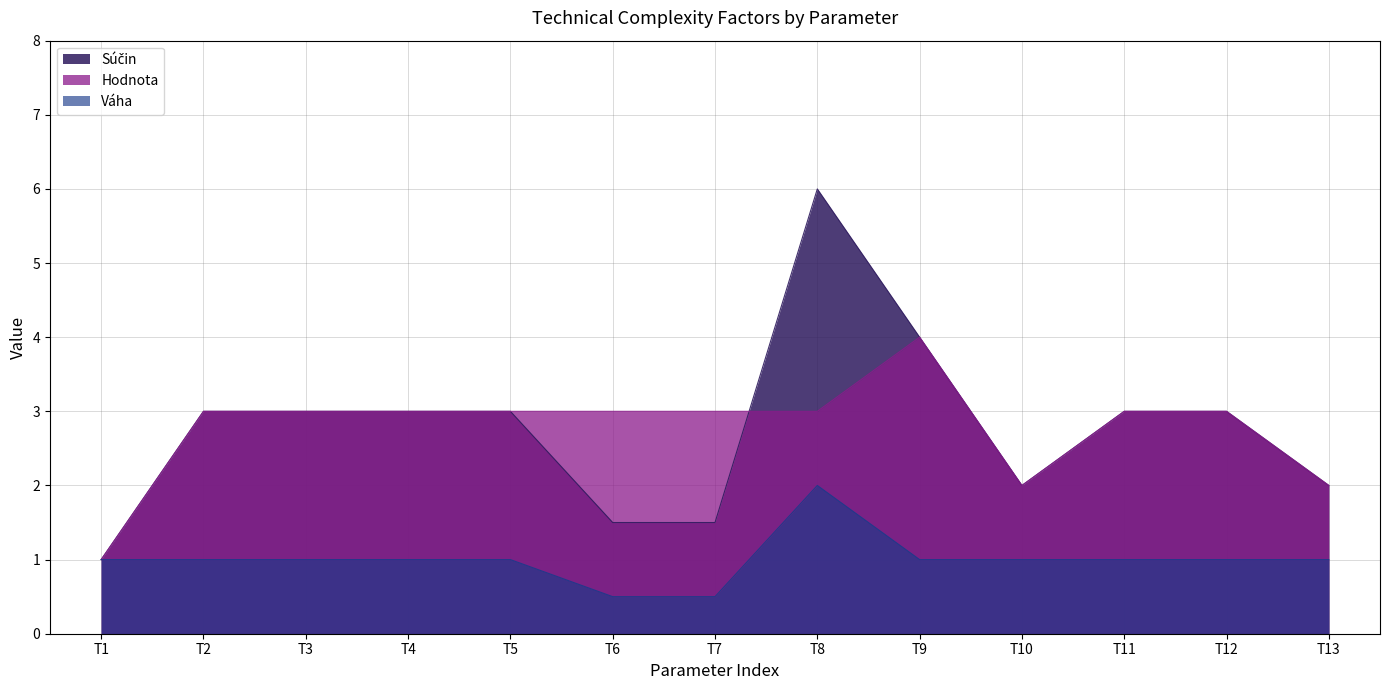

At which category does Súčin reach its first local peak?

T8